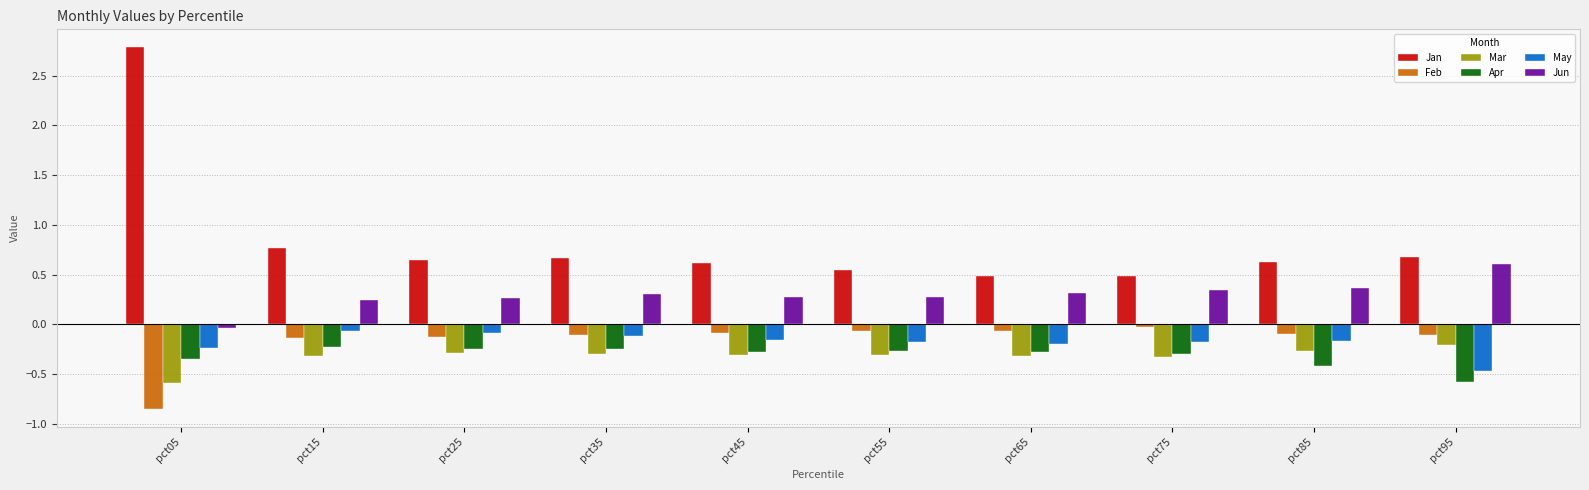

Where is Mar nearest to the value 0?

pct95